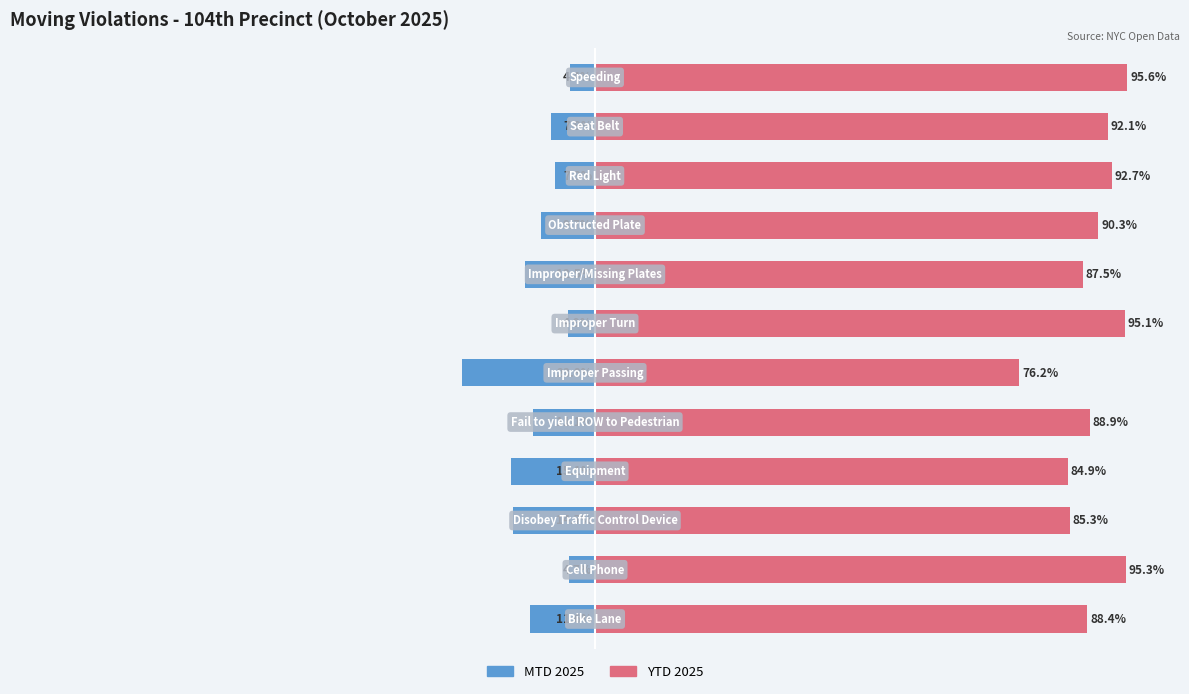

Rank the categories by MTD 2025 value from lowest to highest.

5, 3, 2, 7, 0, 4, 8, 10, 9, 6, 1, 11